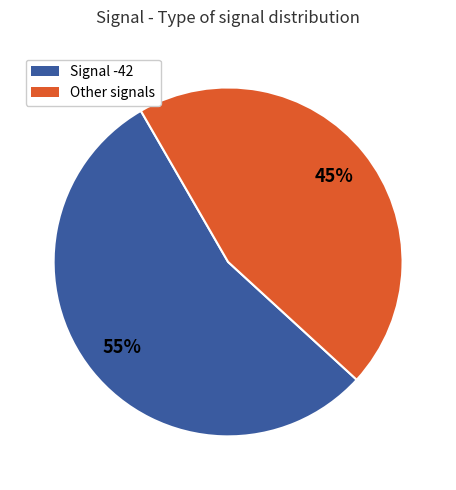

Count the number of slices in the pie.

2